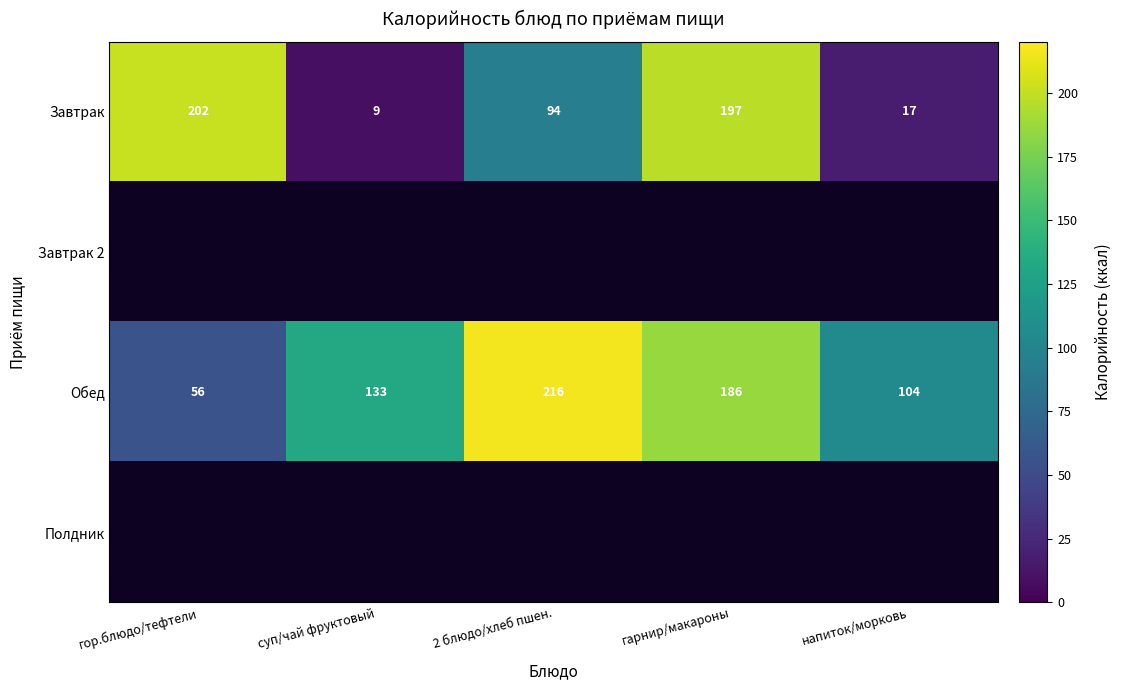

What is the lowest value of the Обед series?

56.0